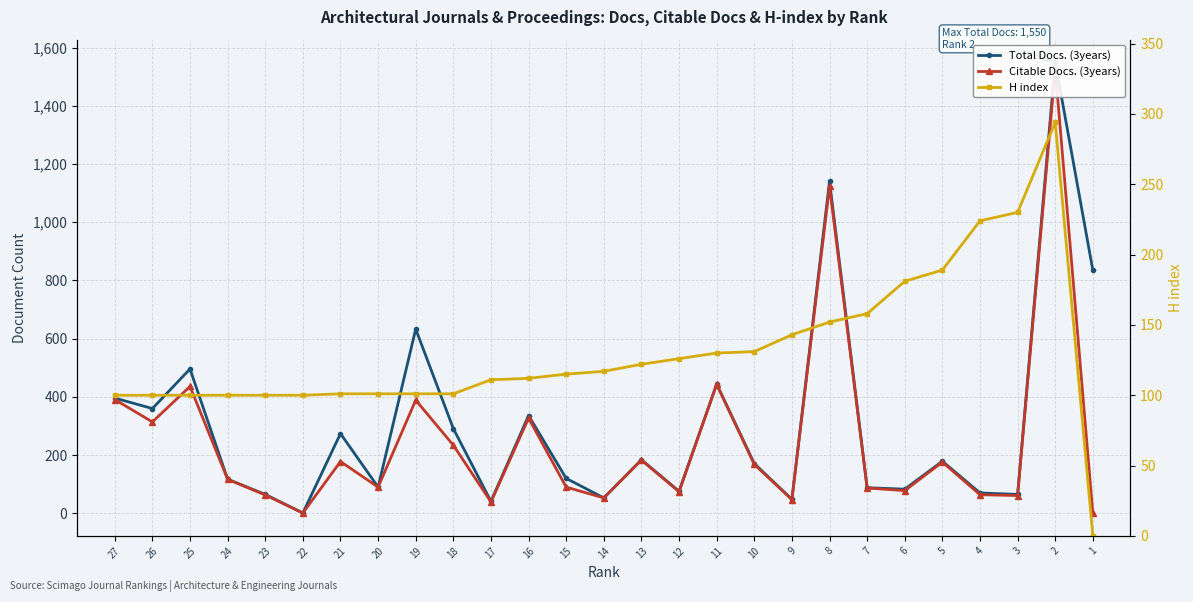

How many values in the H index series are below 115?

13